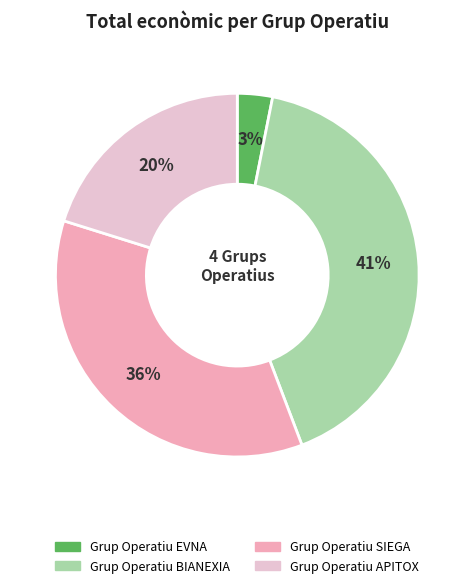

To the nearest percent, what is the difference between the Grup Operatiu EVNA and Grup Operatiu APITOX slice percentages?

17%